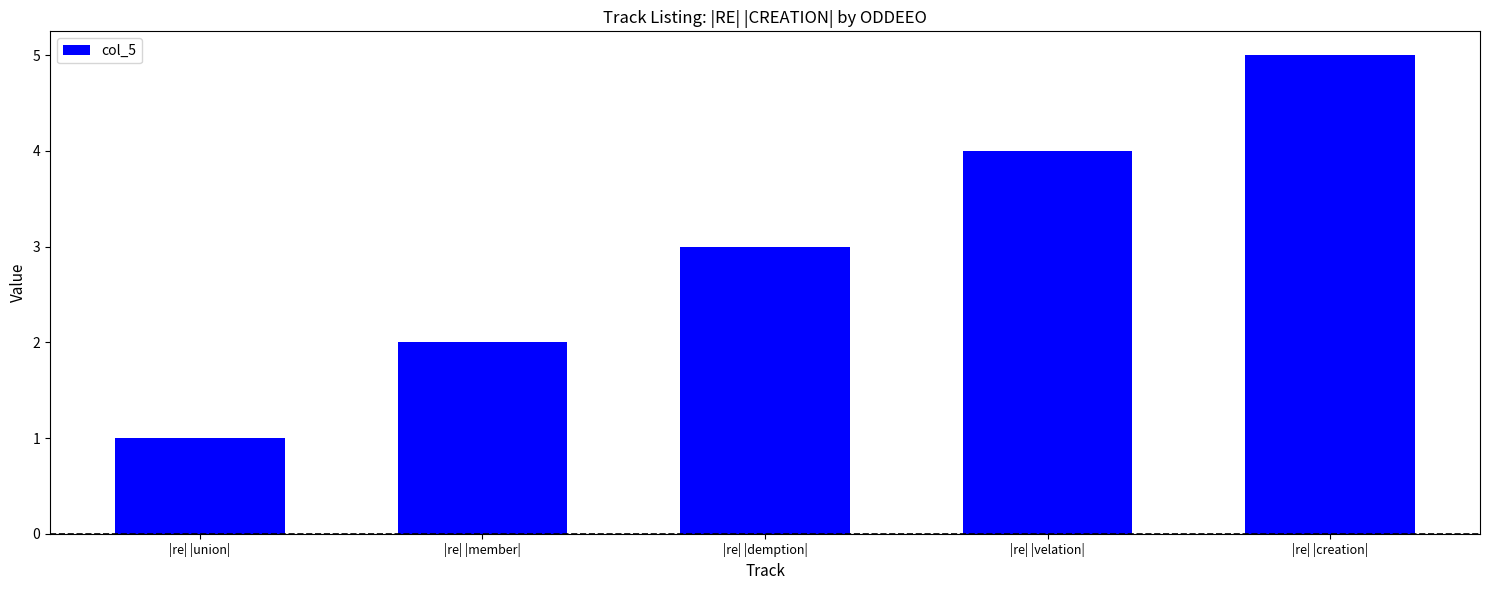

What is the ratio of the value at |re| |velation| to the value at |re| |creation|?

0.8